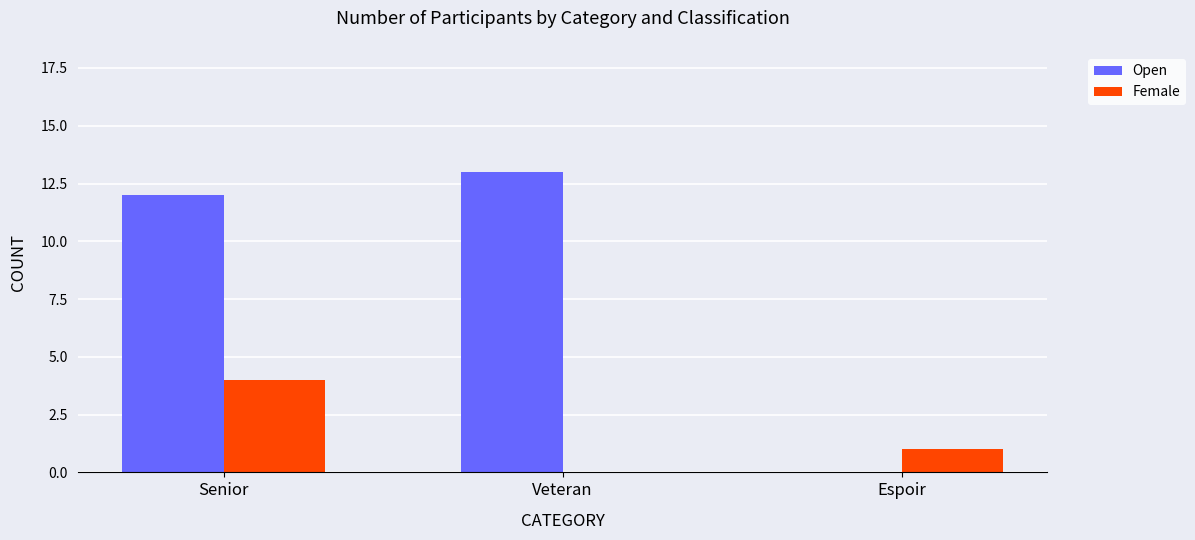

Read the Open value at Senior.

12